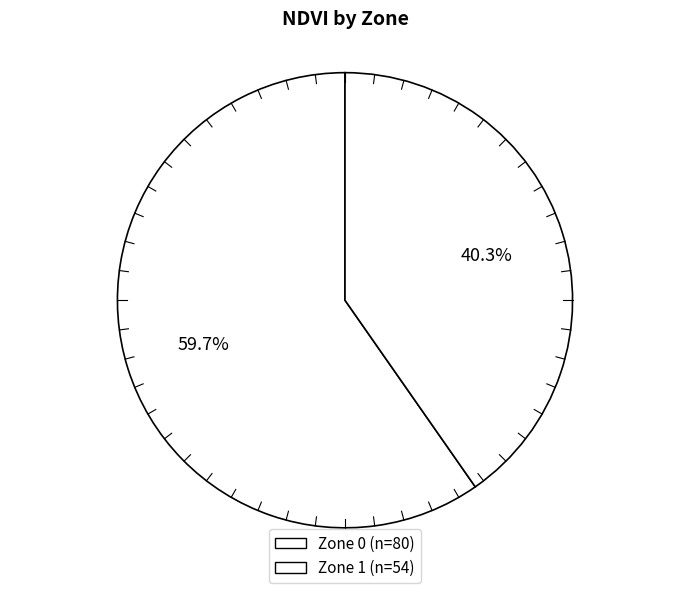

What is the total percentage of Zone 1 and Zone 0?

100.0%